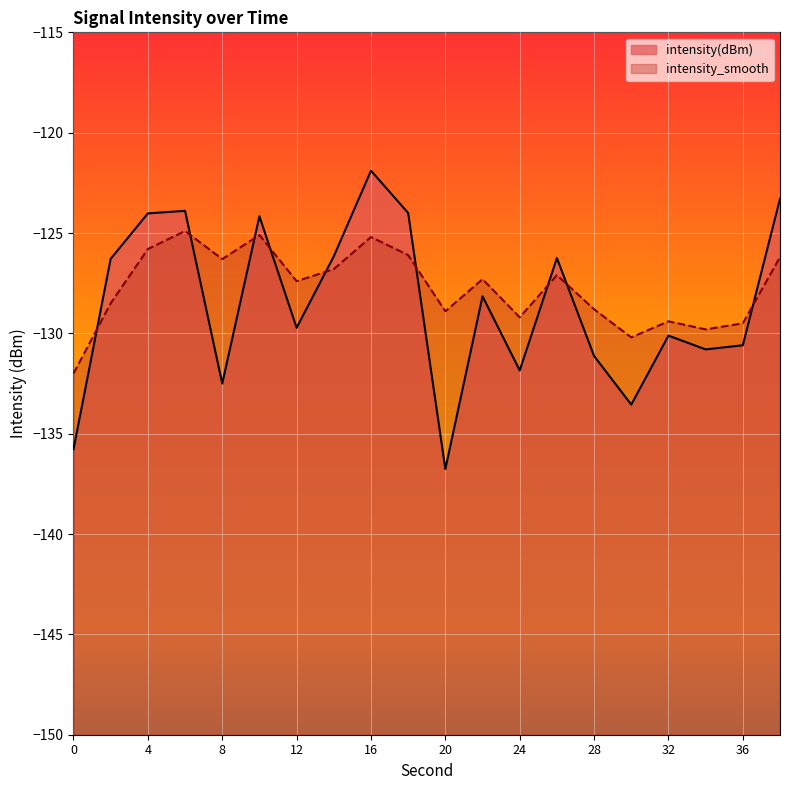

Between 38 and 4, which is larger?

38